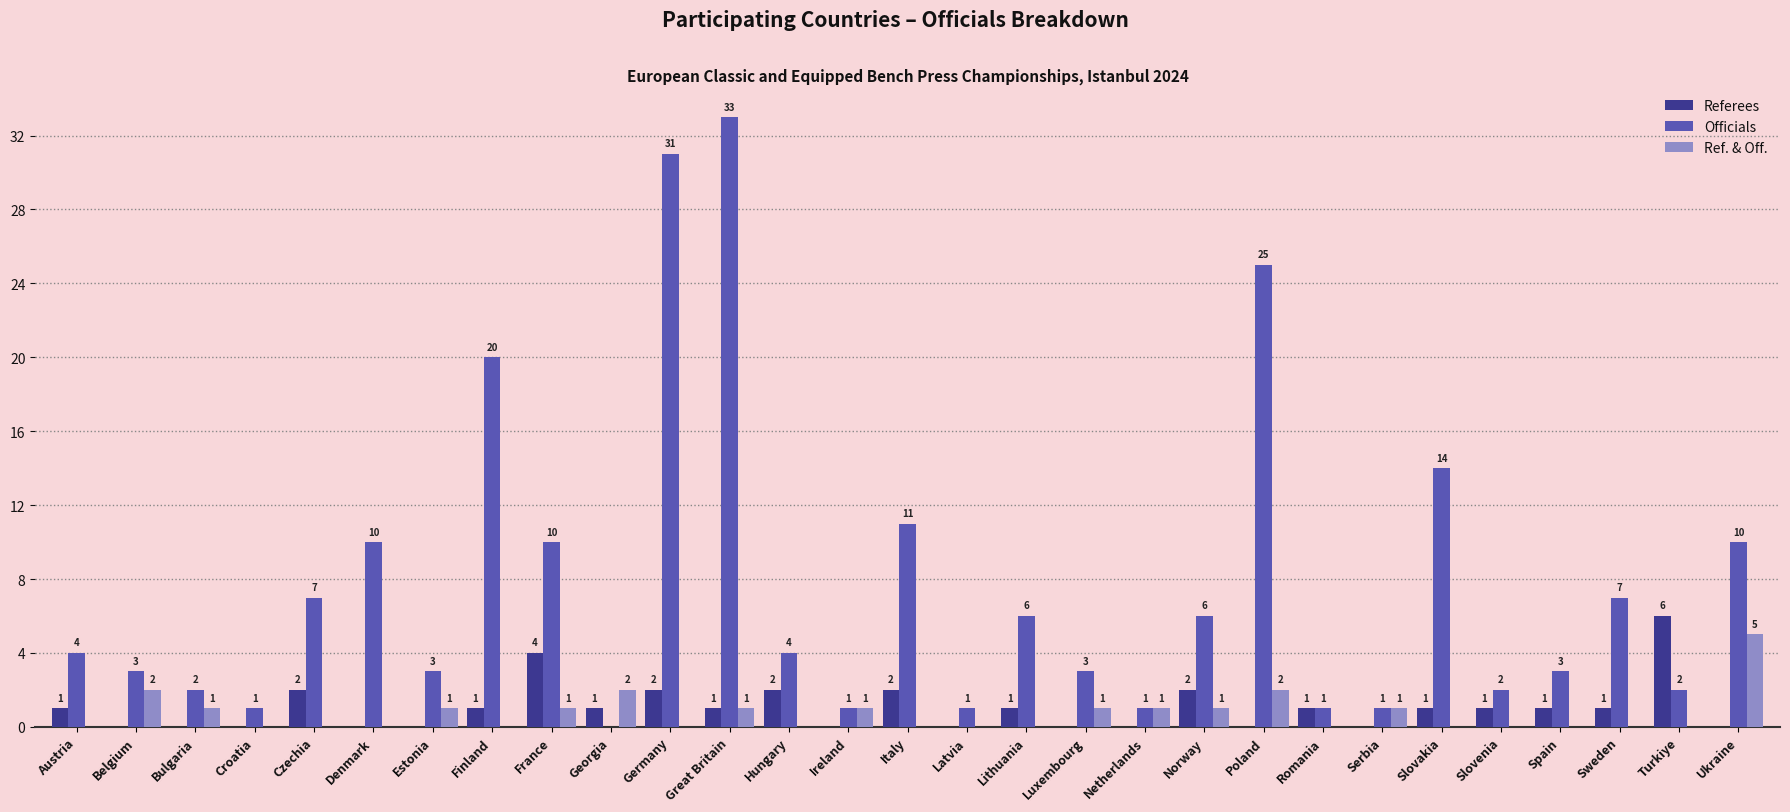

How many Ref. & Off. values are between 0 and 1?

25